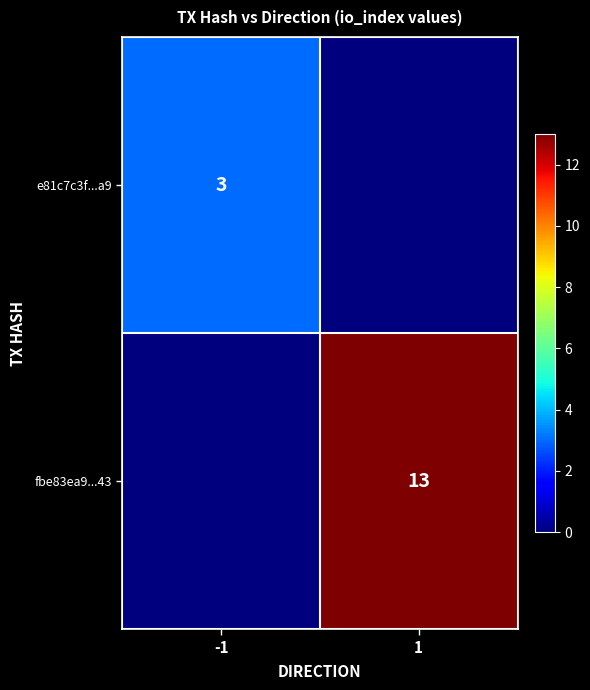

The e81c7c3f...a9 series shows 4 at -1. True or false?

False